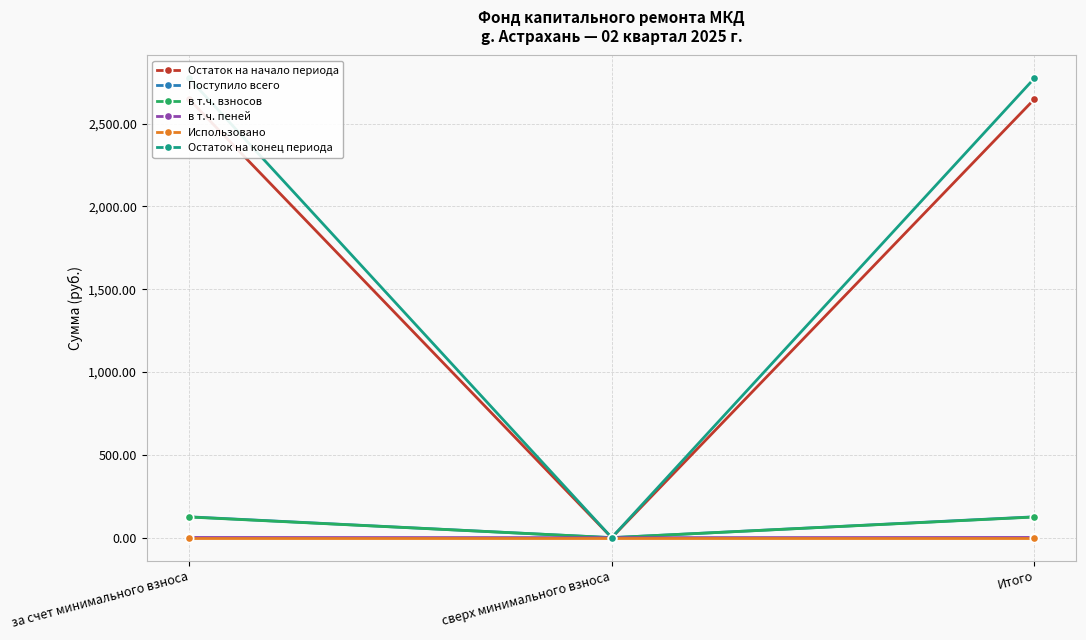

Reading right to left, list all the values displayed in this chart.

Остаток на начало периода: 2646.4	0.0	2646.4
Поступило всего: 125.8	0.0	125.8
в т.ч. взносов: 124.6	0.0	124.6
в т.ч. пеней: 1.2	0.0	1.2
Использовано: 0.0	0.0	0.0
Остаток на конец периода: 2772.2	0.0	2772.2